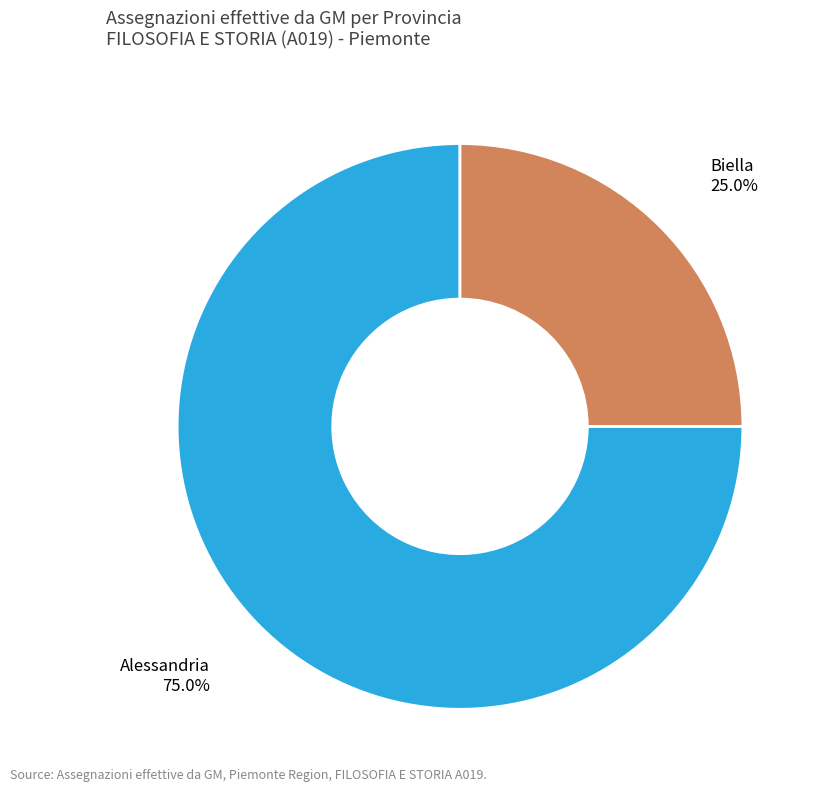

Rank the categories by value from lowest to highest.

Biella, Alessandria